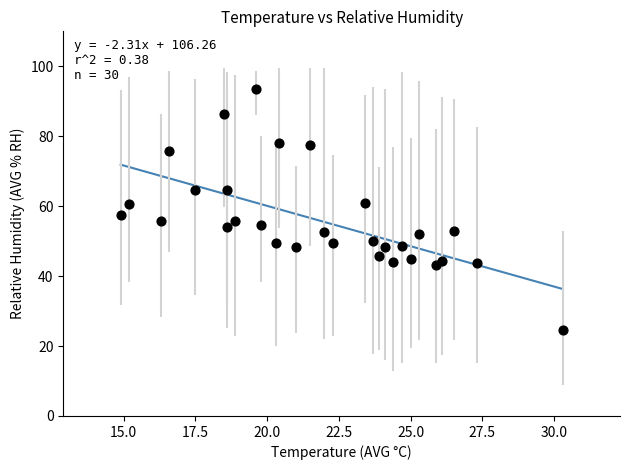

What is the range of X values (max minus min)?

15.4